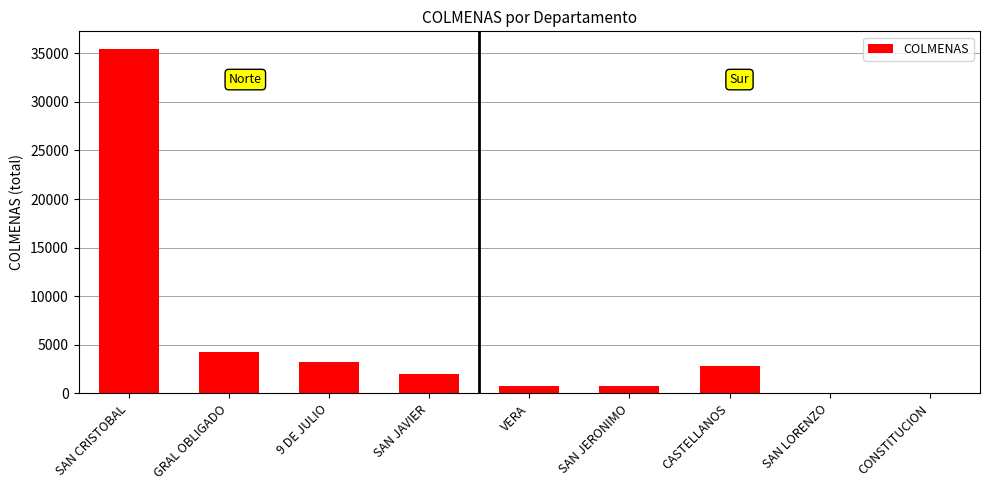

What is the ratio of the value at CONSTITUCION to the value at VERA?

0.1